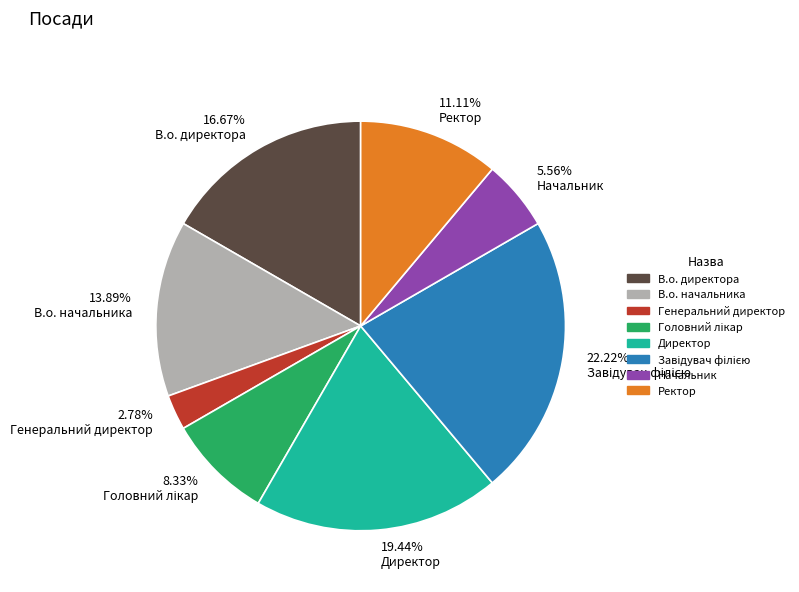

Between 11.11% Ректор and 19.44% Директор, which is larger?

19.44% Директор